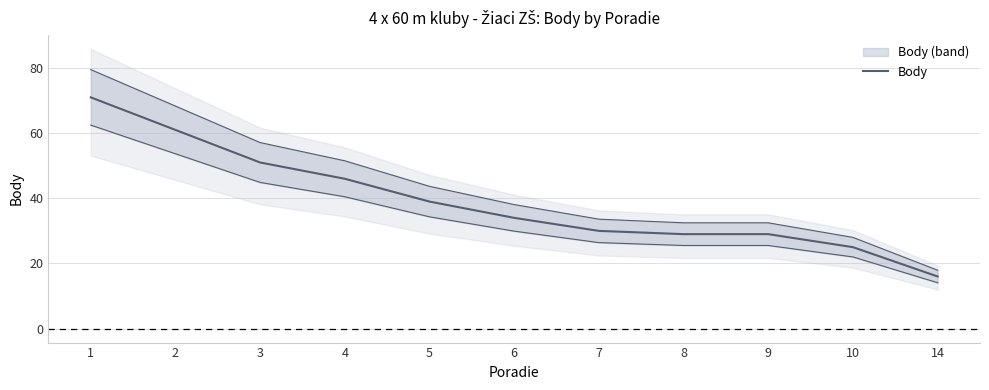

What is the difference between the second highest and minimum values?

45